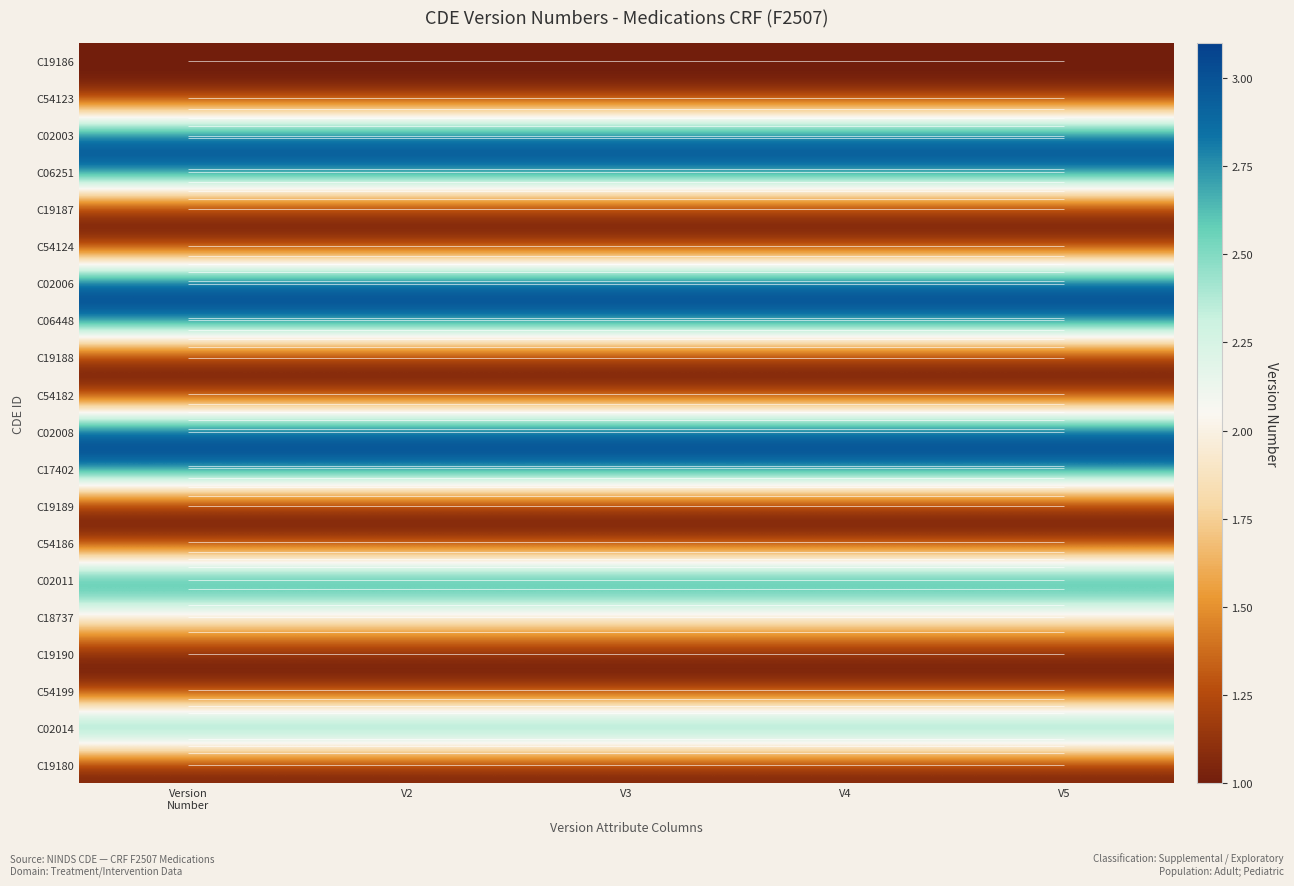

What is the sum of the C06251 values at V4 and V3?

6.0